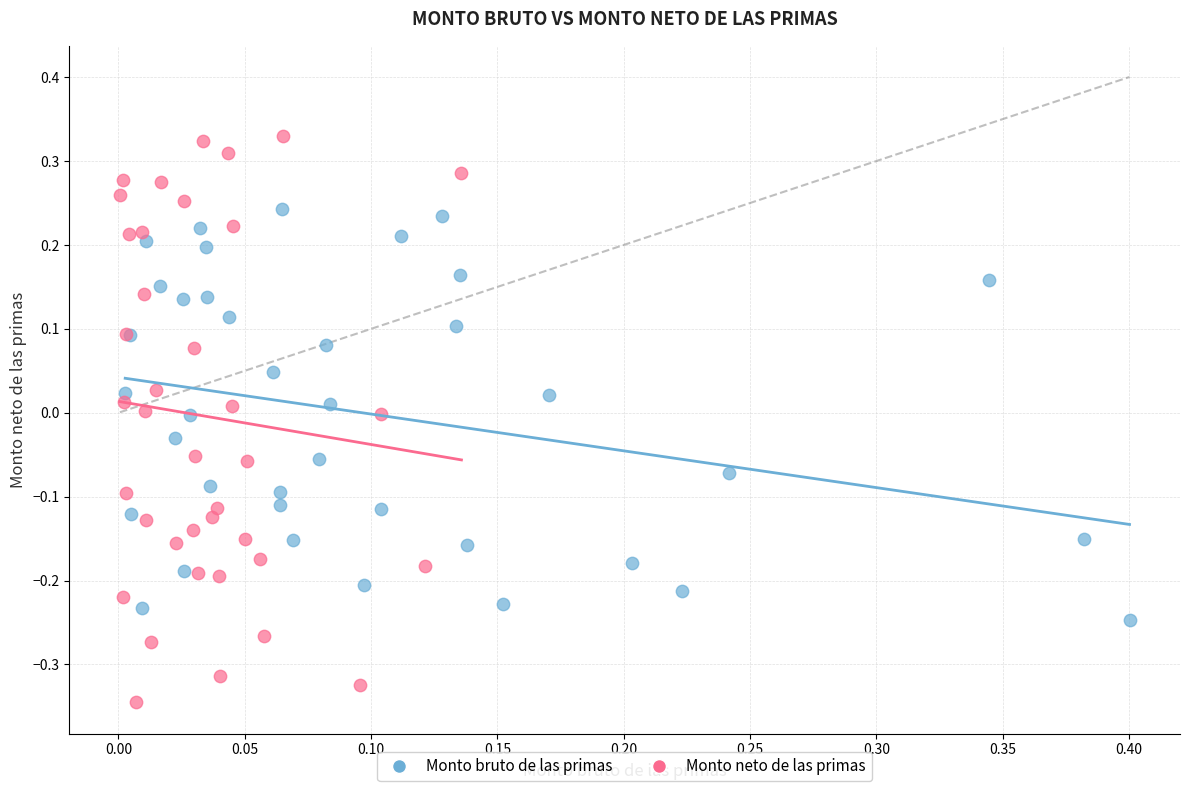

Which series has the widest spread of Y values?

Monto neto de las primas